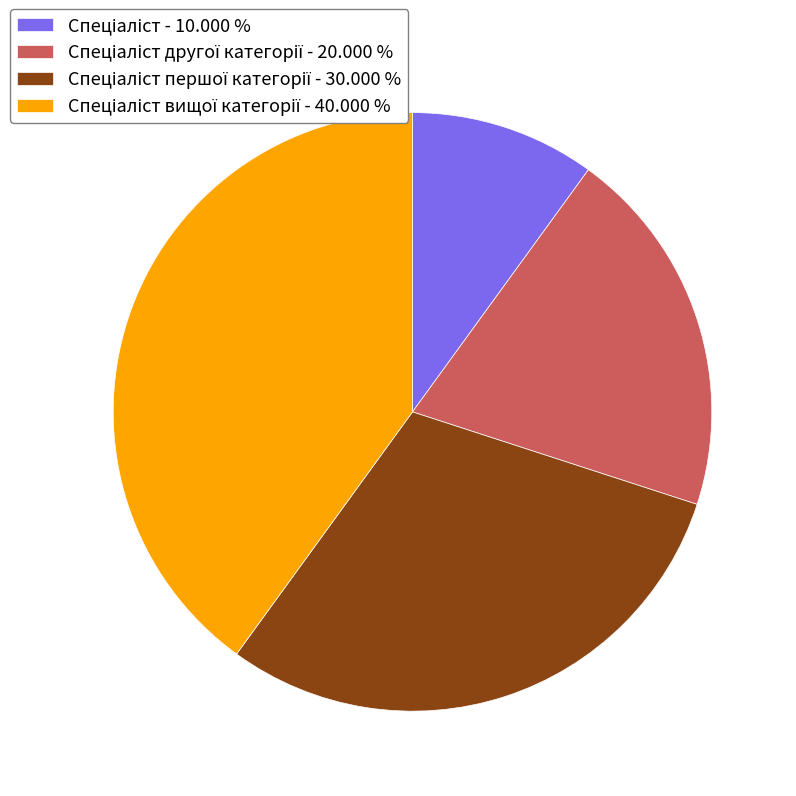

Is there a majority slice in this chart?

No